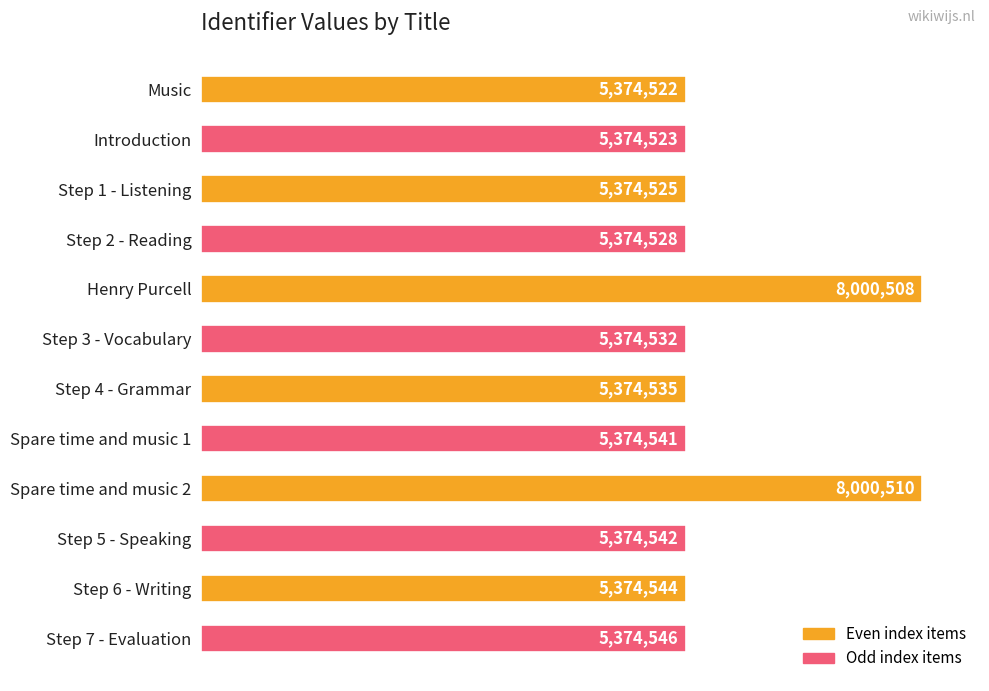

What is the maximum value shown in the chart?

8000510